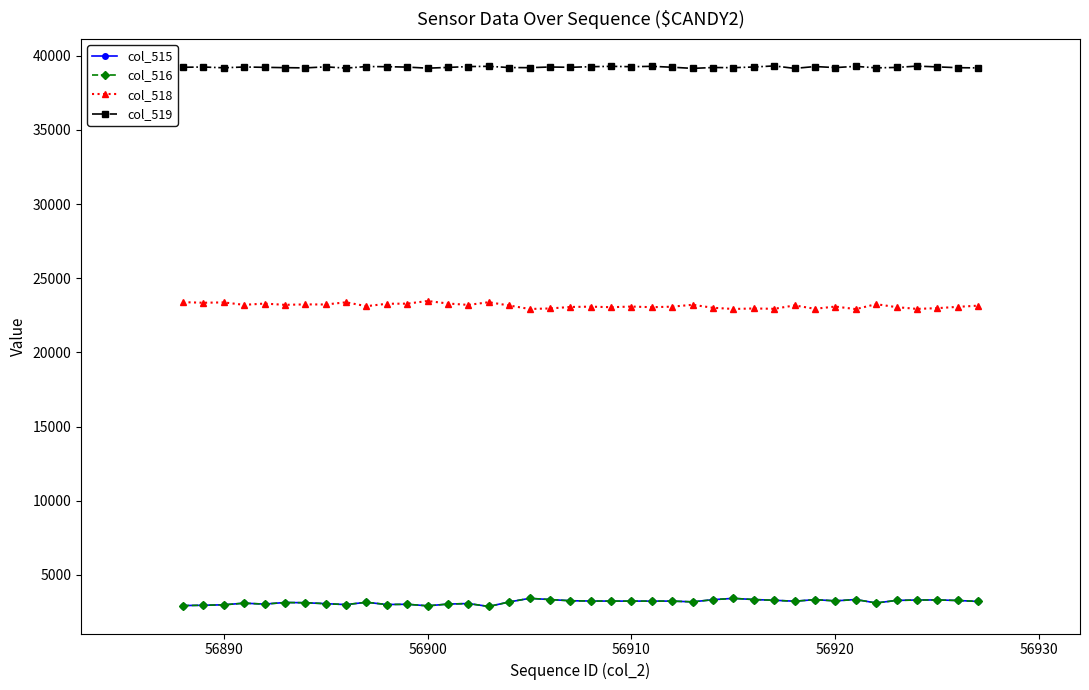

What is the maximum value shown in the chart?

39315